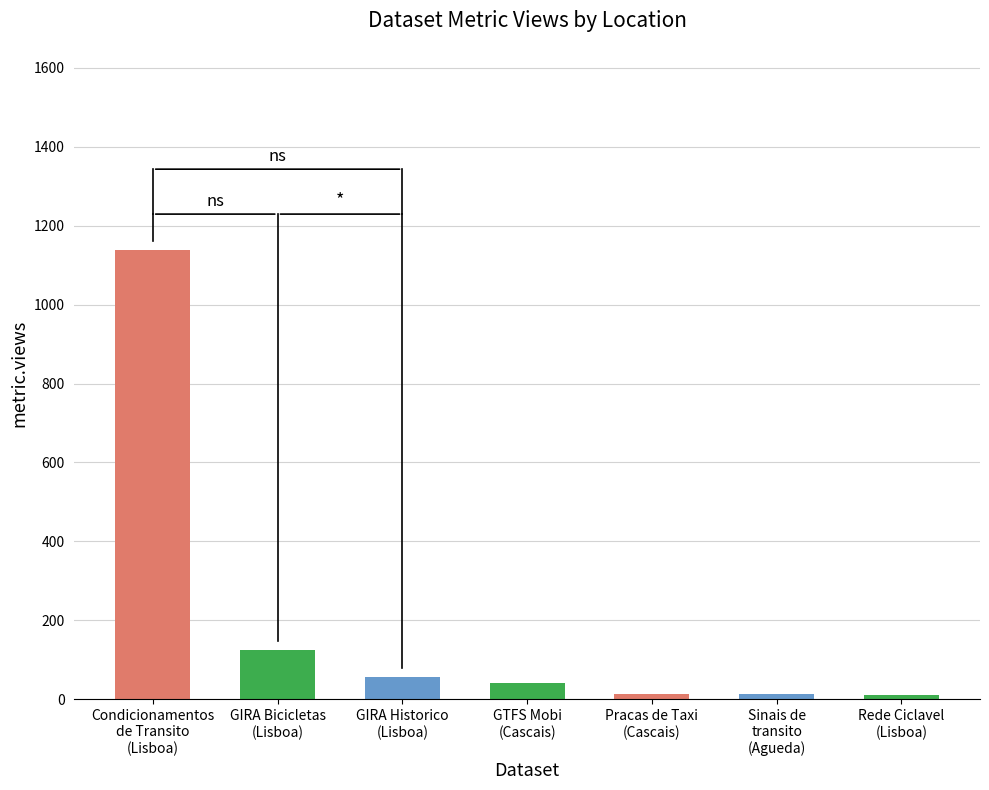

Count the number of data series in this chart.

1